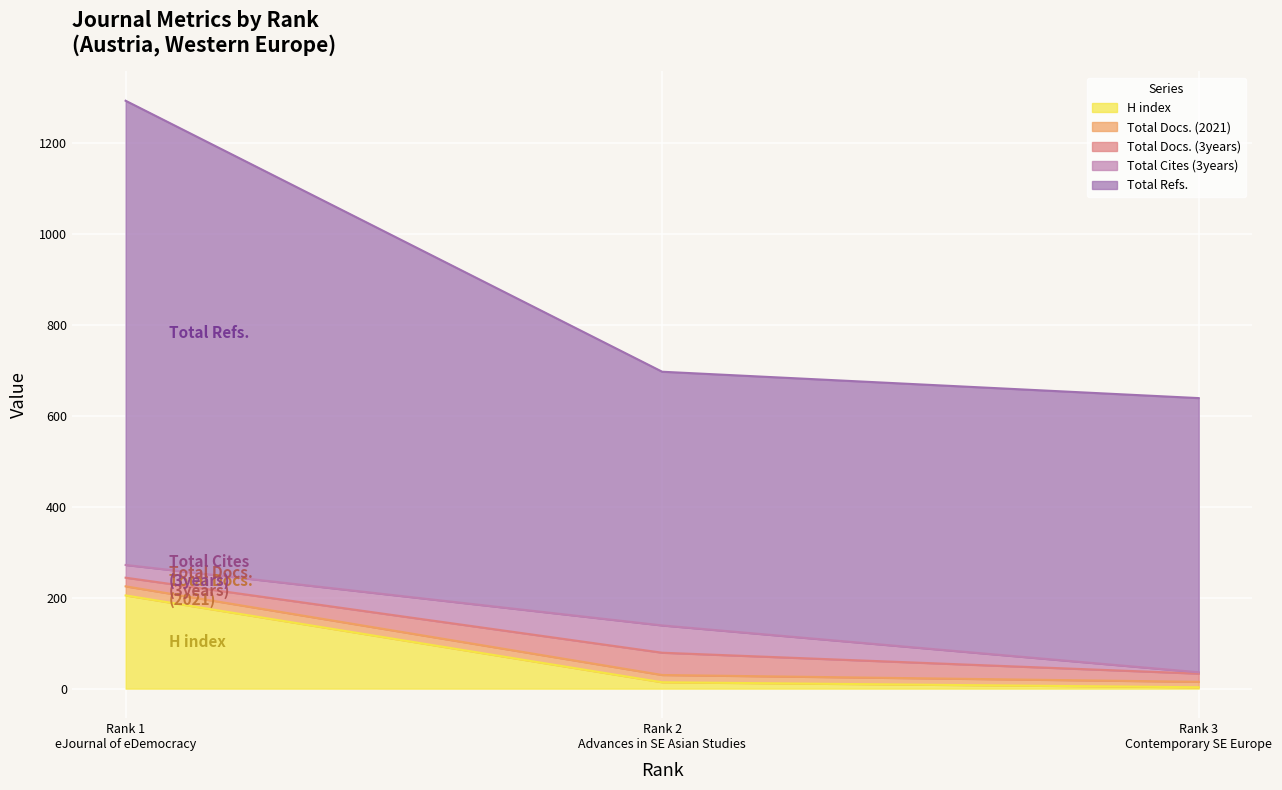

What is the maximum value for H index?

205